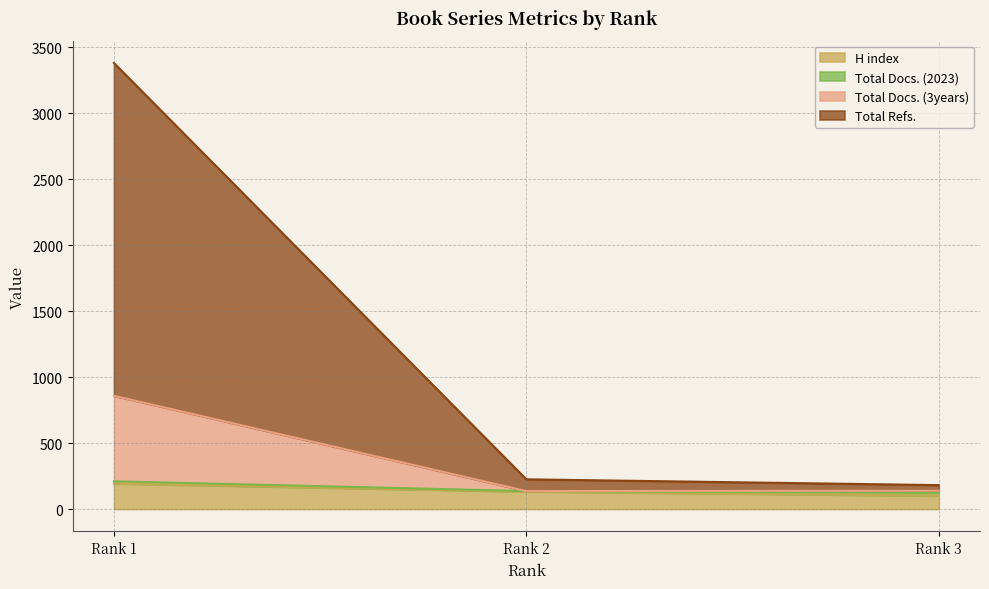

Does the chart have visible grid lines?

Yes